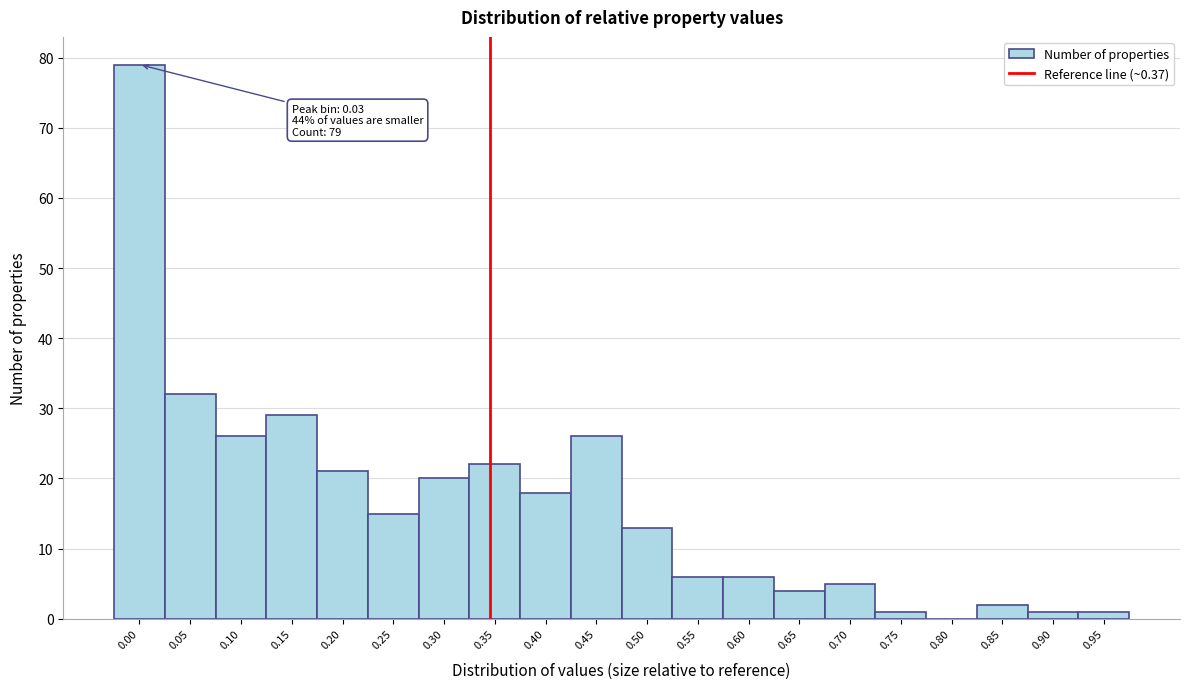

Reading left to right, transcribe all the data shown in this chart.

0.00=79	0.05=32	0.10=26	0.15=29	0.20=21	0.25=15	0.30=20	0.35=22	0.40=18	0.45=26	0.50=13	0.55=6	0.60=6	0.65=4	0.70=5	0.75=1	0.80=0	0.85=2	0.90=1	0.95=1